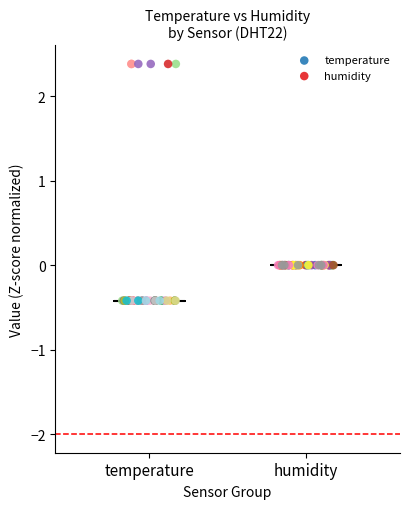

Which series contains the highest Y value?

temperature